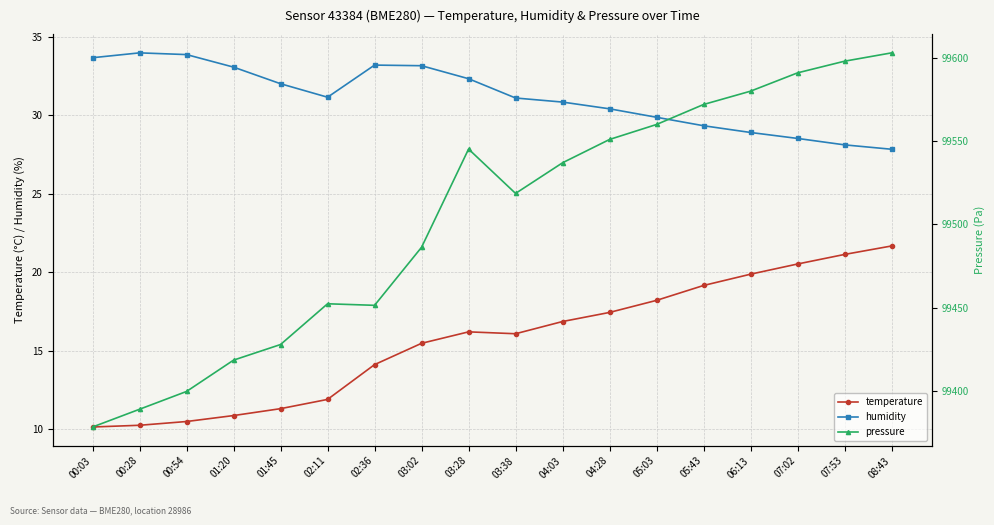

Where is the first local maximum for temperature?

03:28